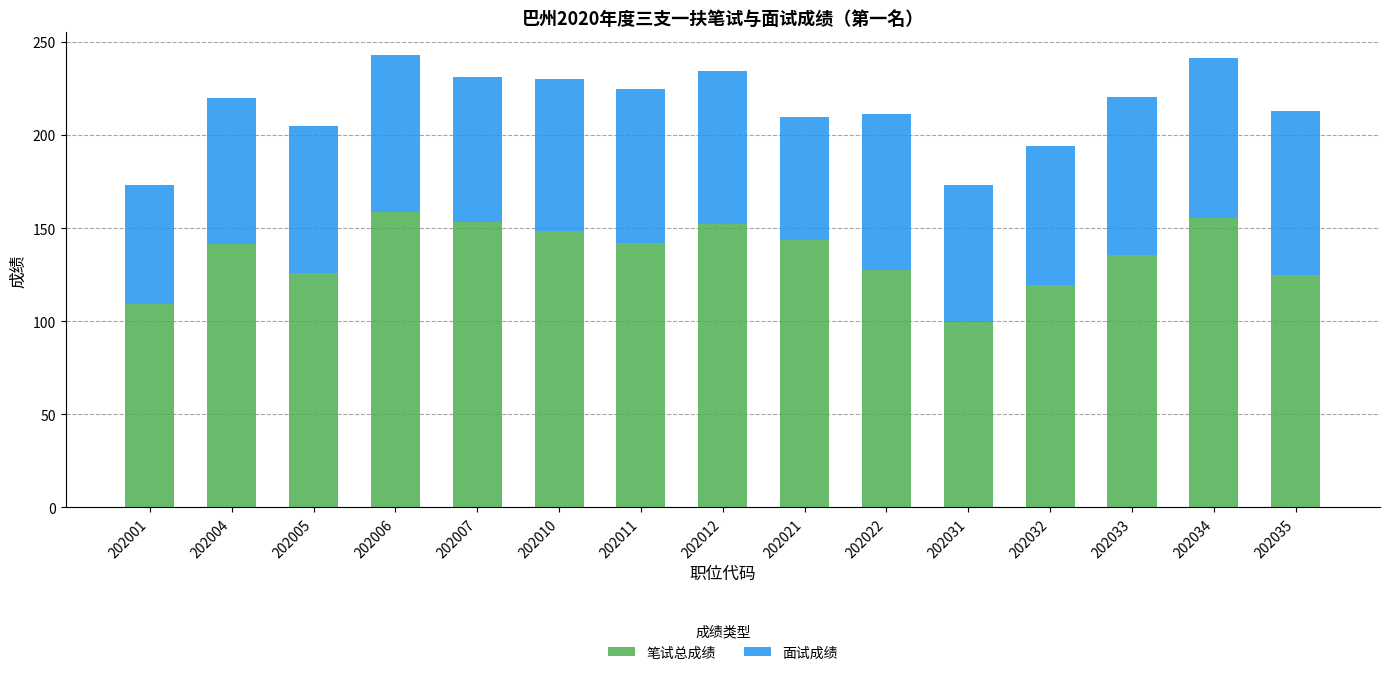

How many series are shown in this chart?

2